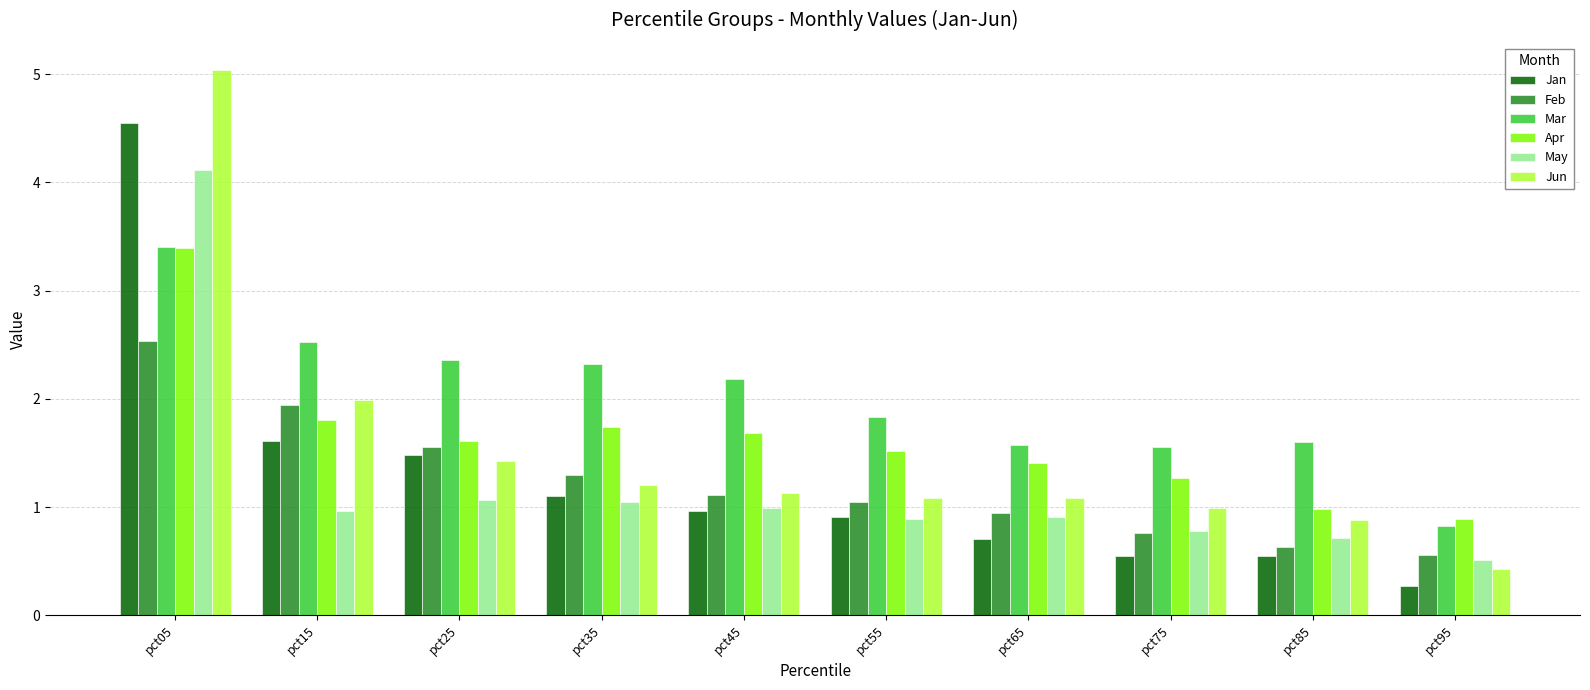

What is the total value across all series at pct65?

6.6